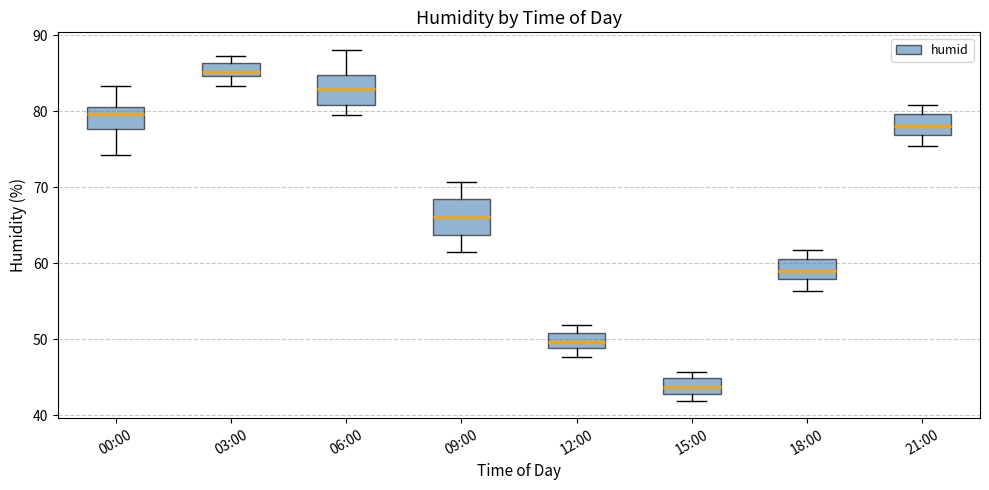

Which box's median line is the highest?

03:00